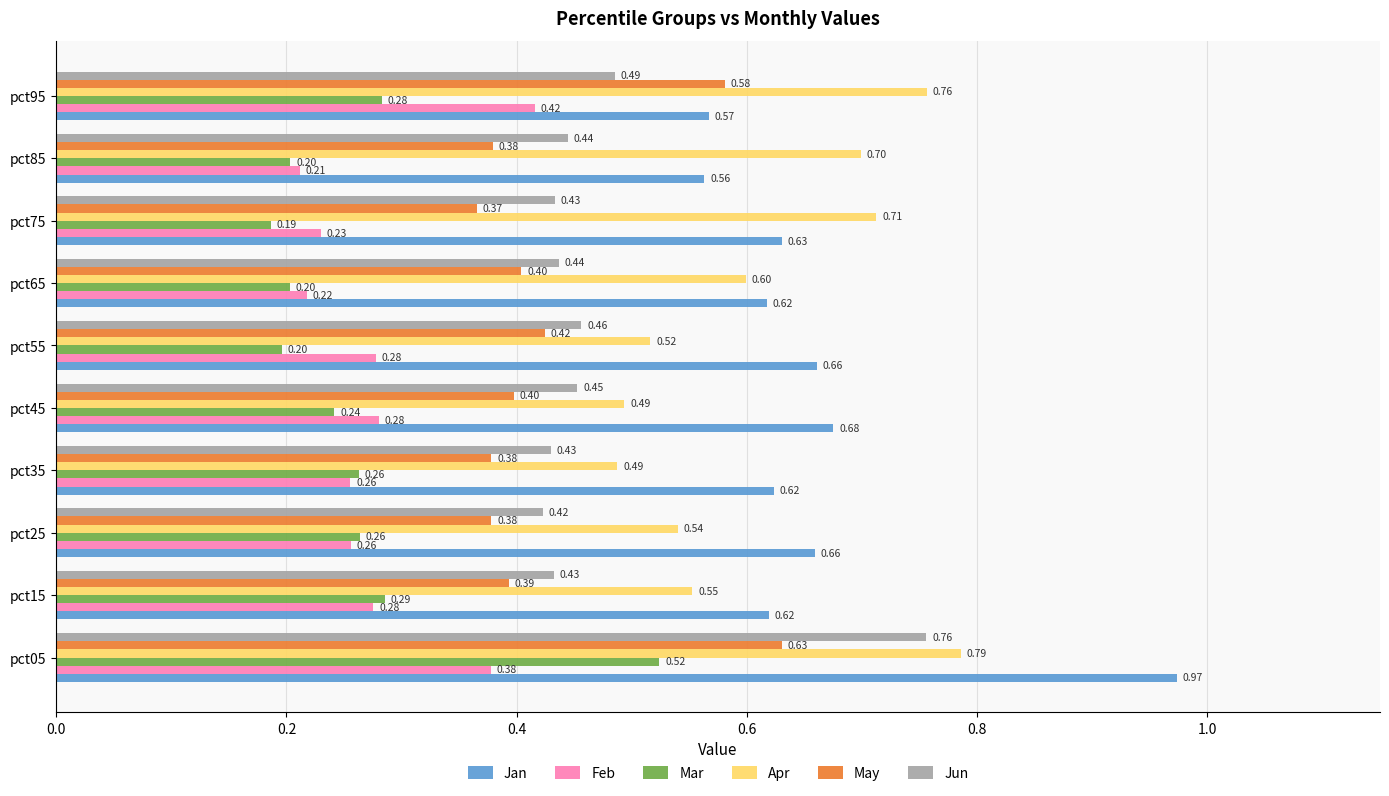

Which series has the largest range (max minus min)?

Jan